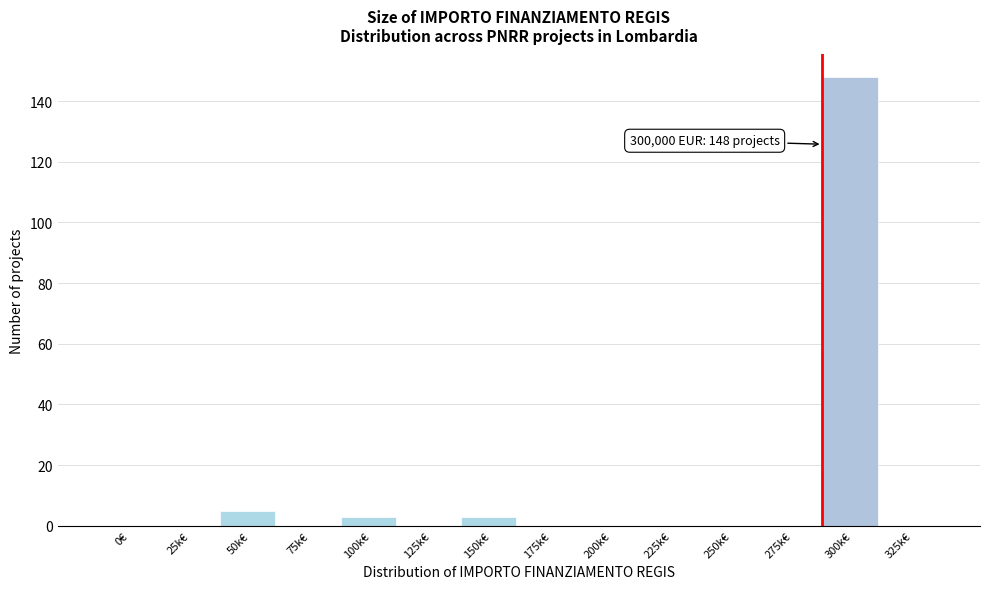

Reading left to right, what are all the values shown in this chart?

0€=0	25k€=0	50k€=5	75k€=0	100k€=3	125k€=0	150k€=3	175k€=0	200k€=0	225k€=0	250k€=0	275k€=0	300k€=148	325k€=0